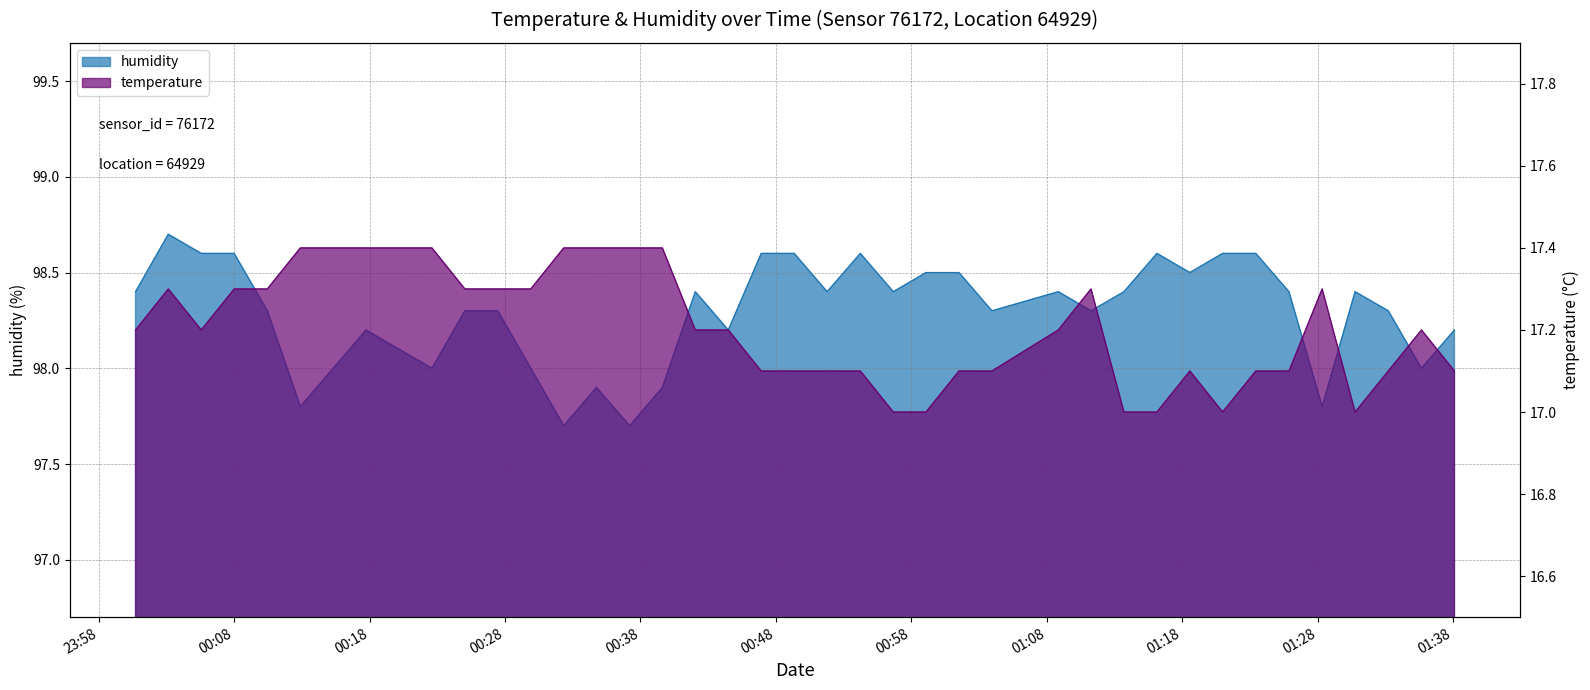

Rank the series by their maximum value, from lowest to highest.

temperature, humidity